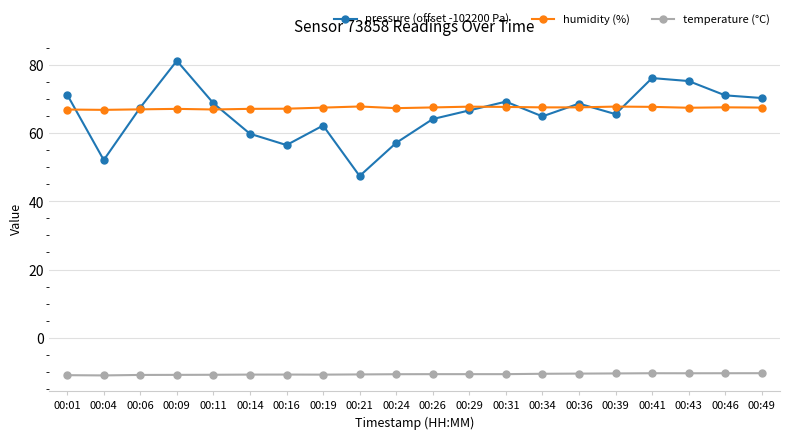

True or false: humidity (%) has more than 0 points higher than both neighbors.

True